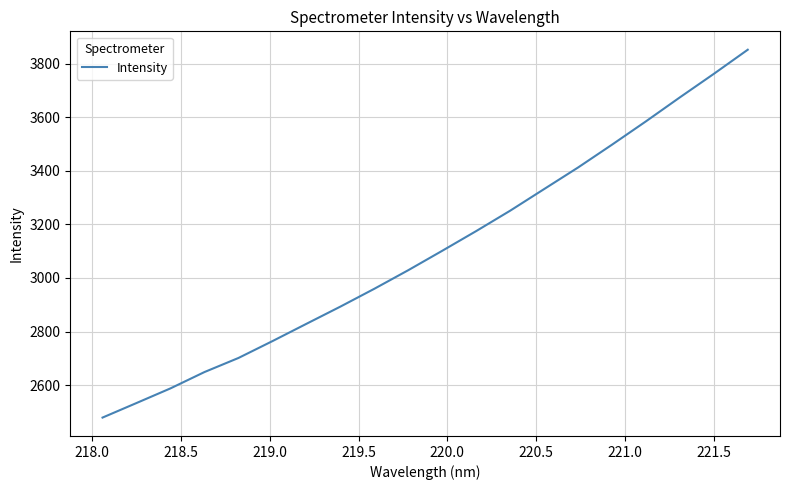

Reading left to right, list all the values displayed in this chart.

2479.0	2533.3	2588.0	2648.9	2701.4	2764.3	2828.9	2893.1	2959.7	3029.1	3101.6	3175.1	3251.1	3331.9	3412.4	3497.6	3584.7	3674.2	3761.9	3852.0